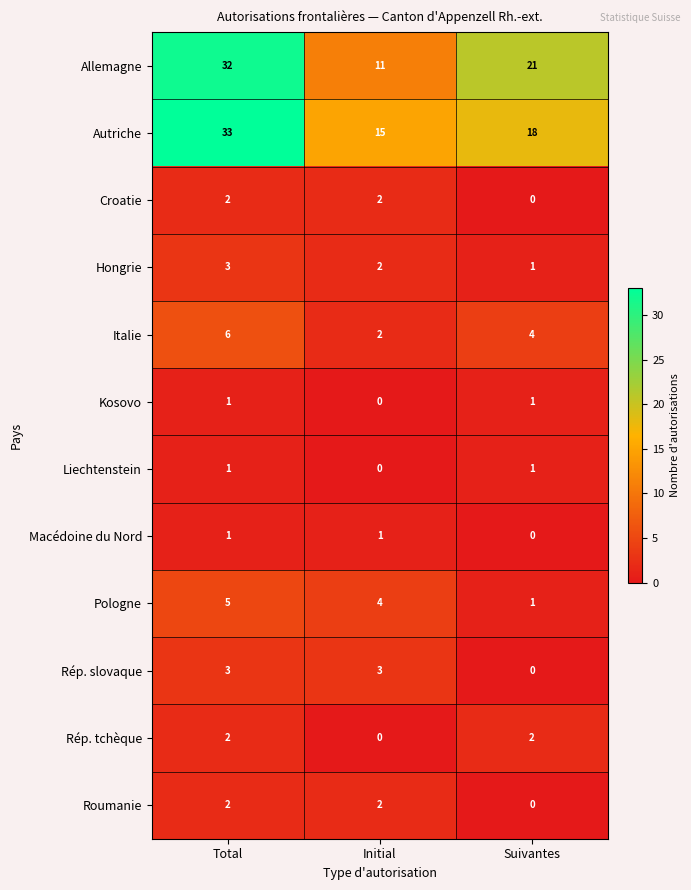

How many Kosovo values are between 0 and 1?

3